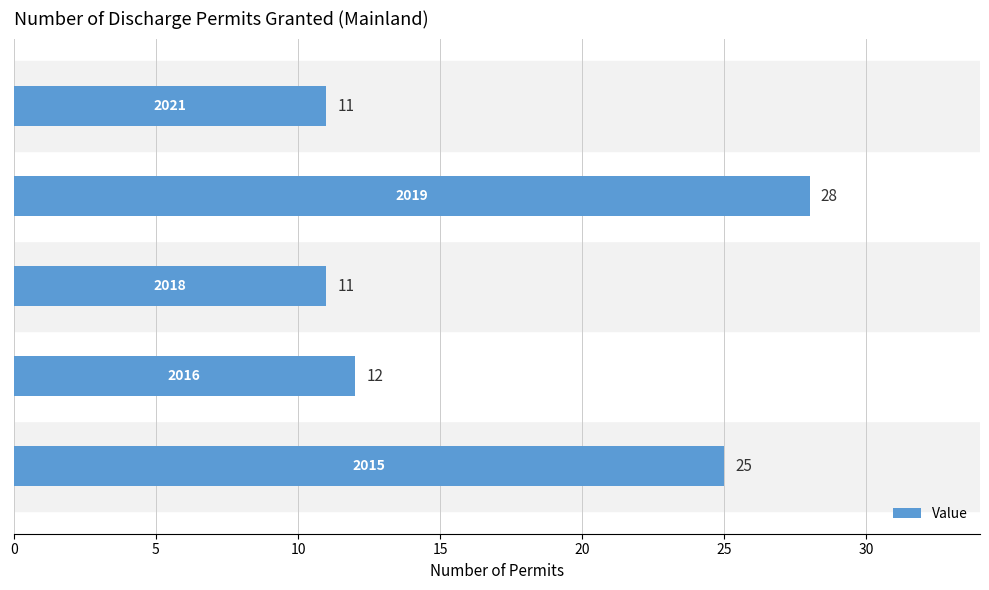

Does the chart contain any negative values?

No